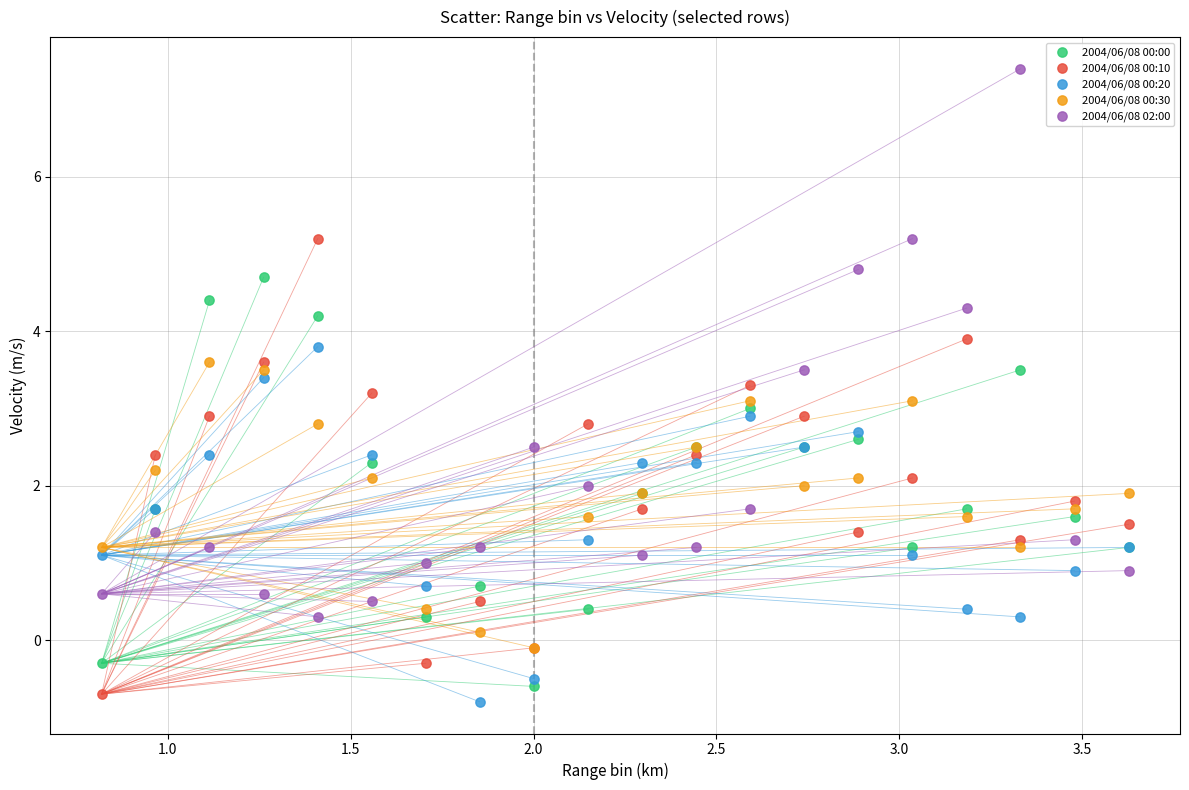

What are all the series names shown in the legend?

2004/06/08 00:00, 2004/06/08 00:10, 2004/06/08 00:20, 2004/06/08 00:30, 2004/06/08 02:00